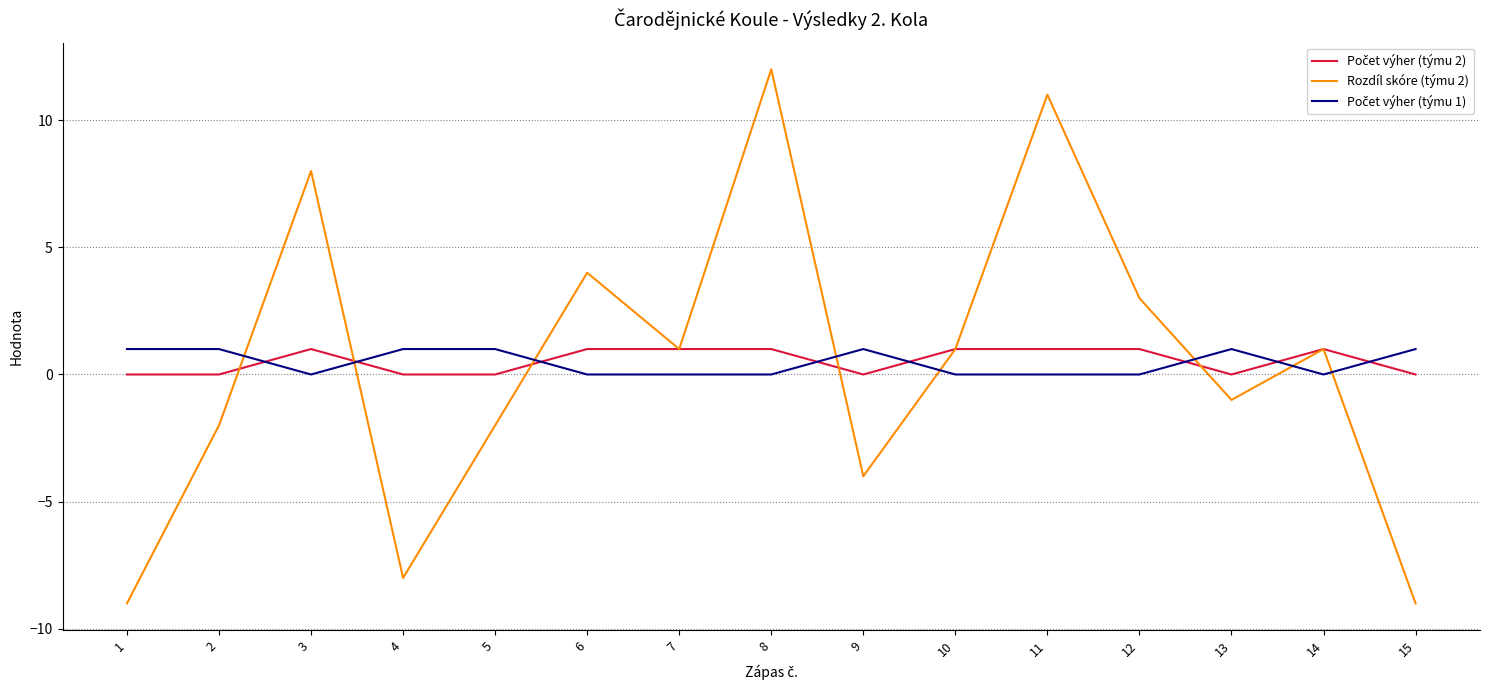

What is the greatest value displayed?

12